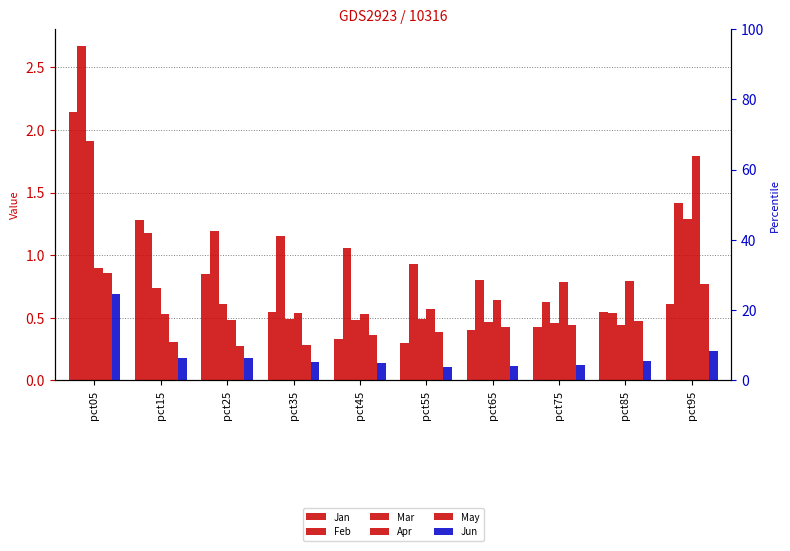

Which series has the widest spread of values?

Feb